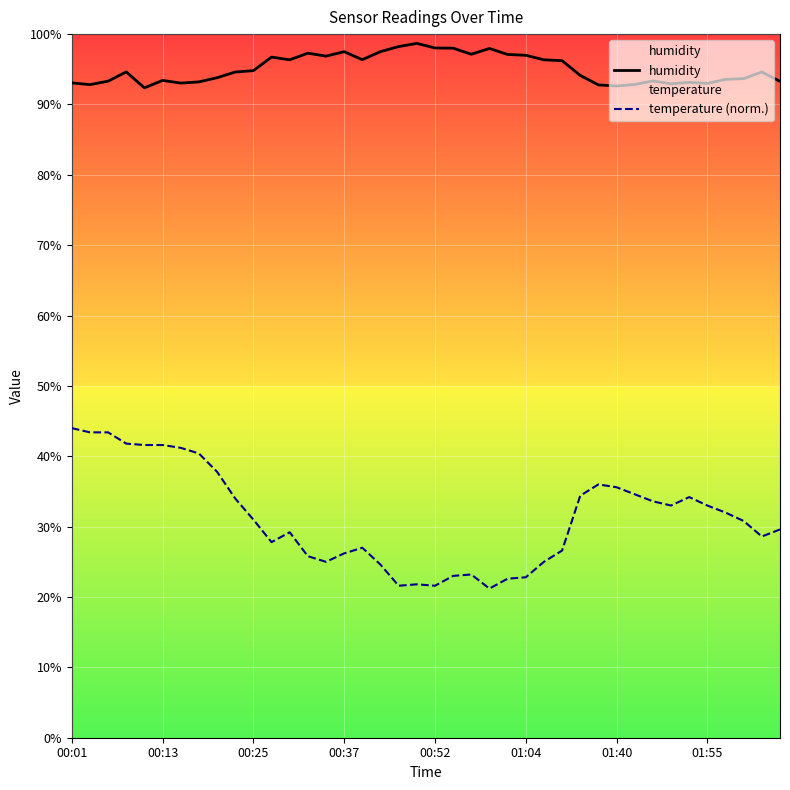

True or false: humidity and temperature (norm.) cross at least once.

False